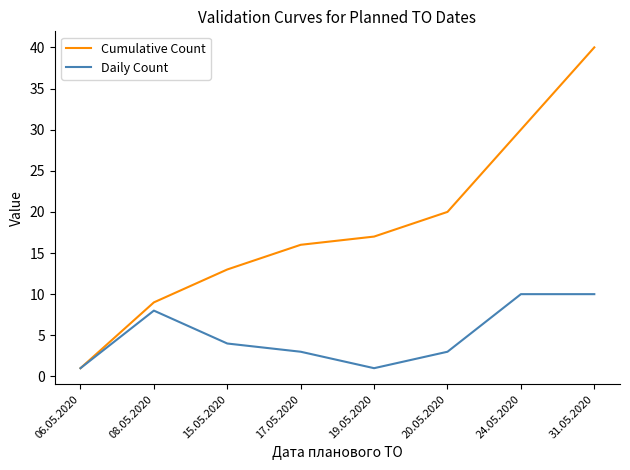

Between 15.05.2020 and 19.05.2020, which series saw the biggest shift?

Cumulative Count